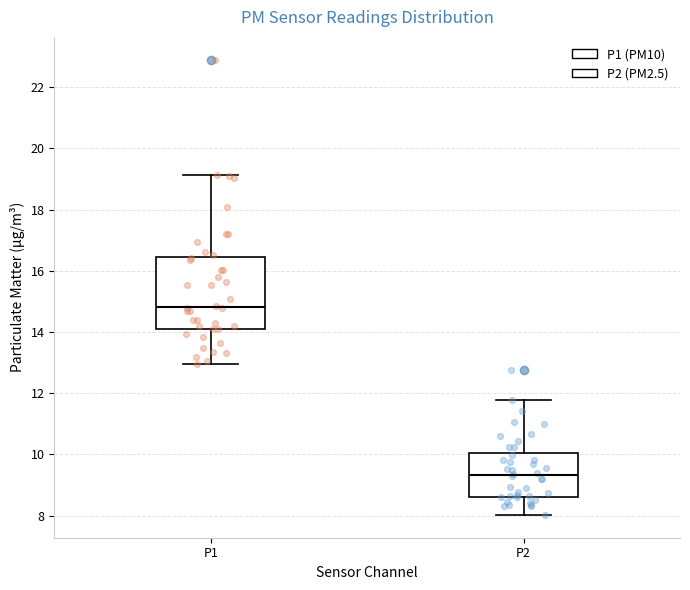

Which box's median line is the highest?

P1